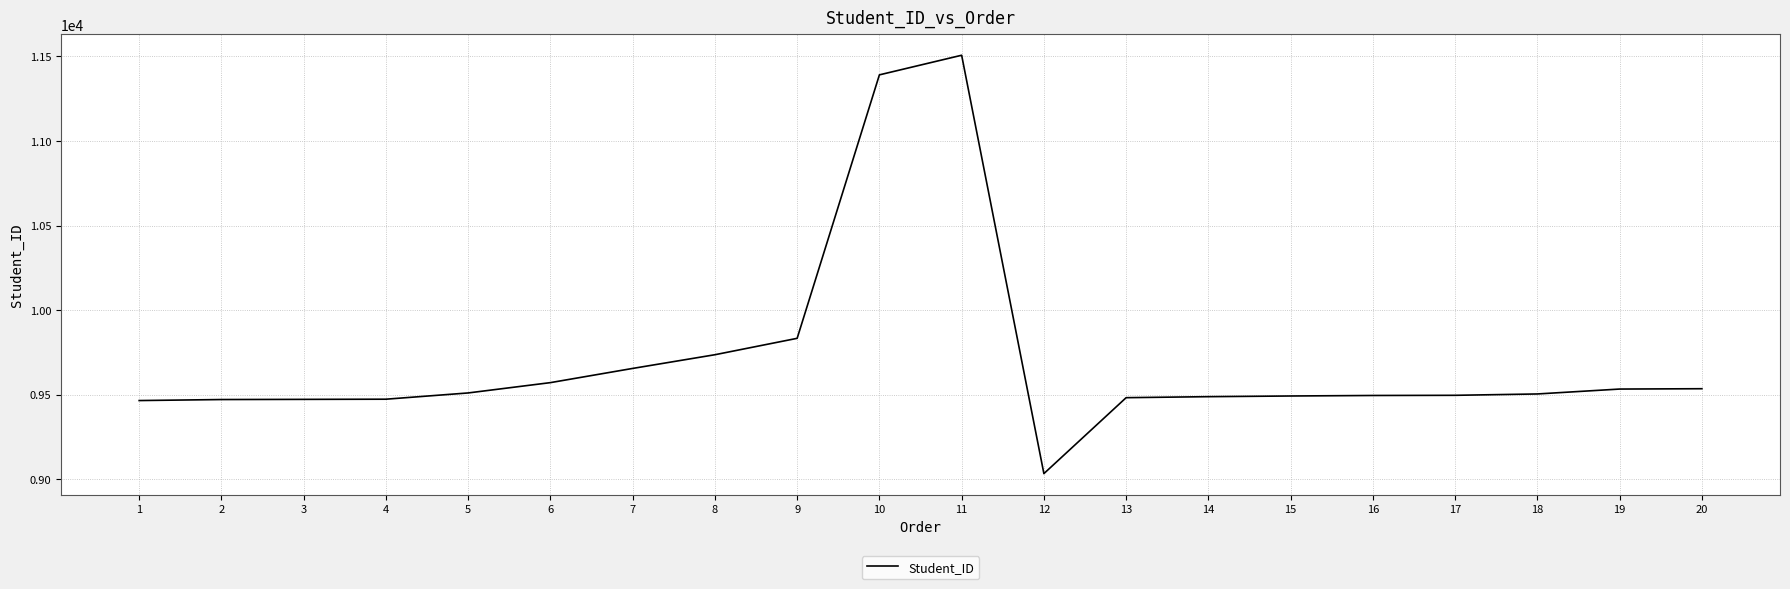

Does the chart display data point markers on the line(s)?

No